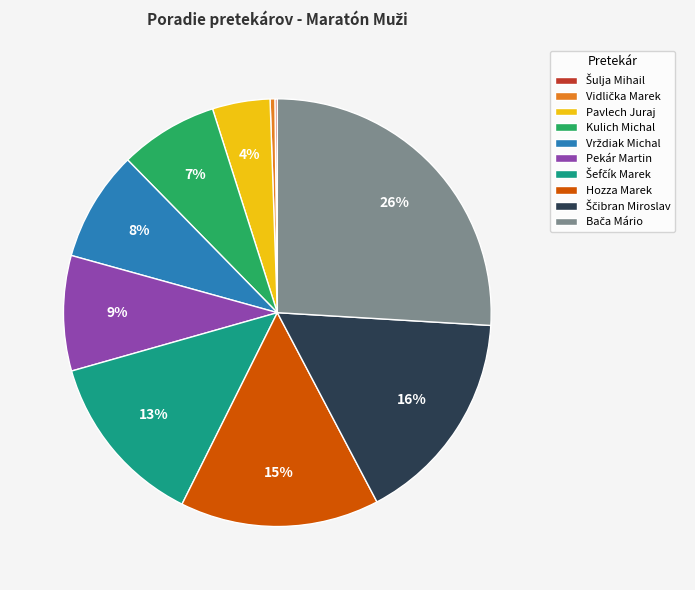

To the nearest percent, what percentage of the pie is Kulich Michal?

7%